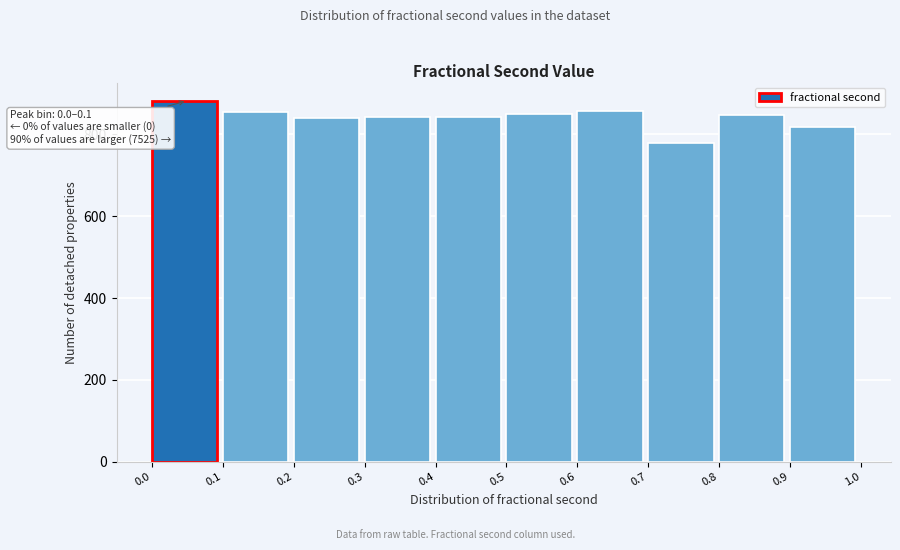

Over which range of the x-axis is the bar tallest?

0.0 to 0.1